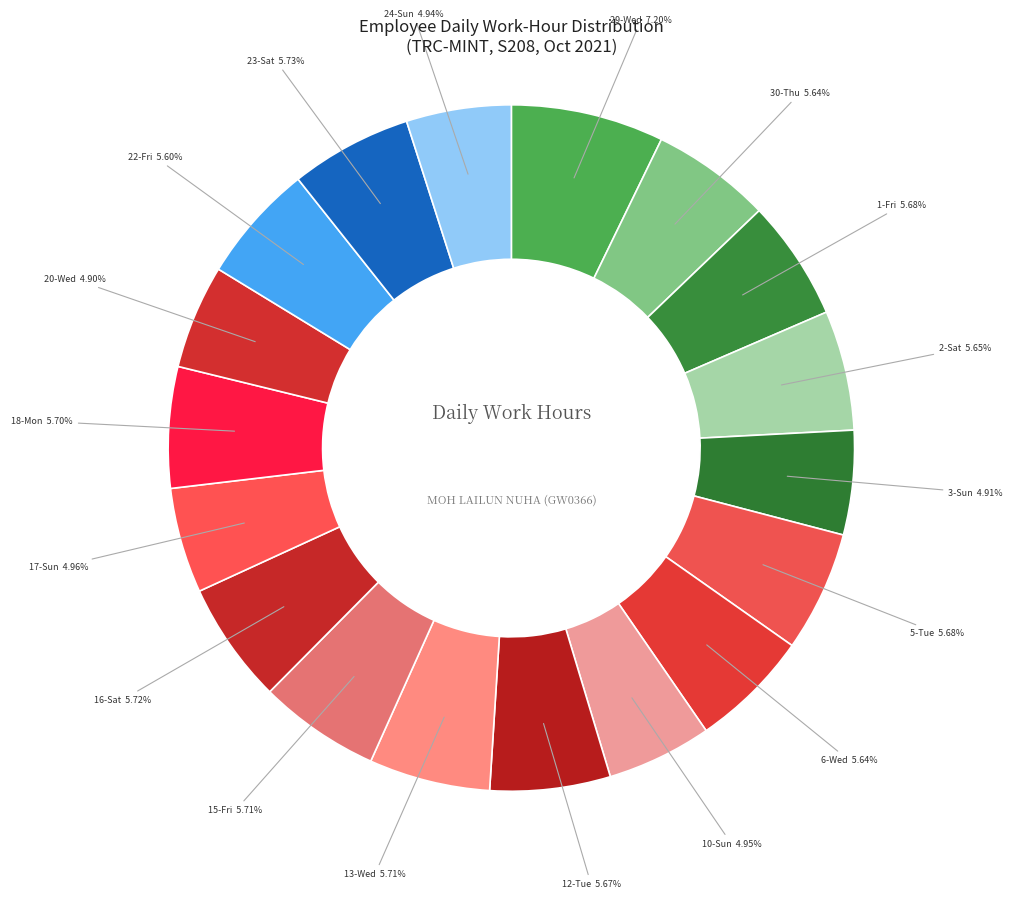

What is the total percentage of 12-Tue and 29-Wed?

12.9%